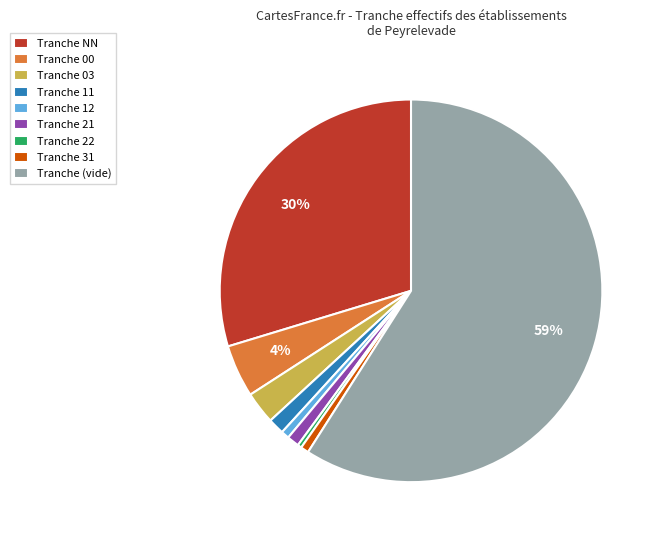

To the nearest percent, what is the average slice percentage?

11%